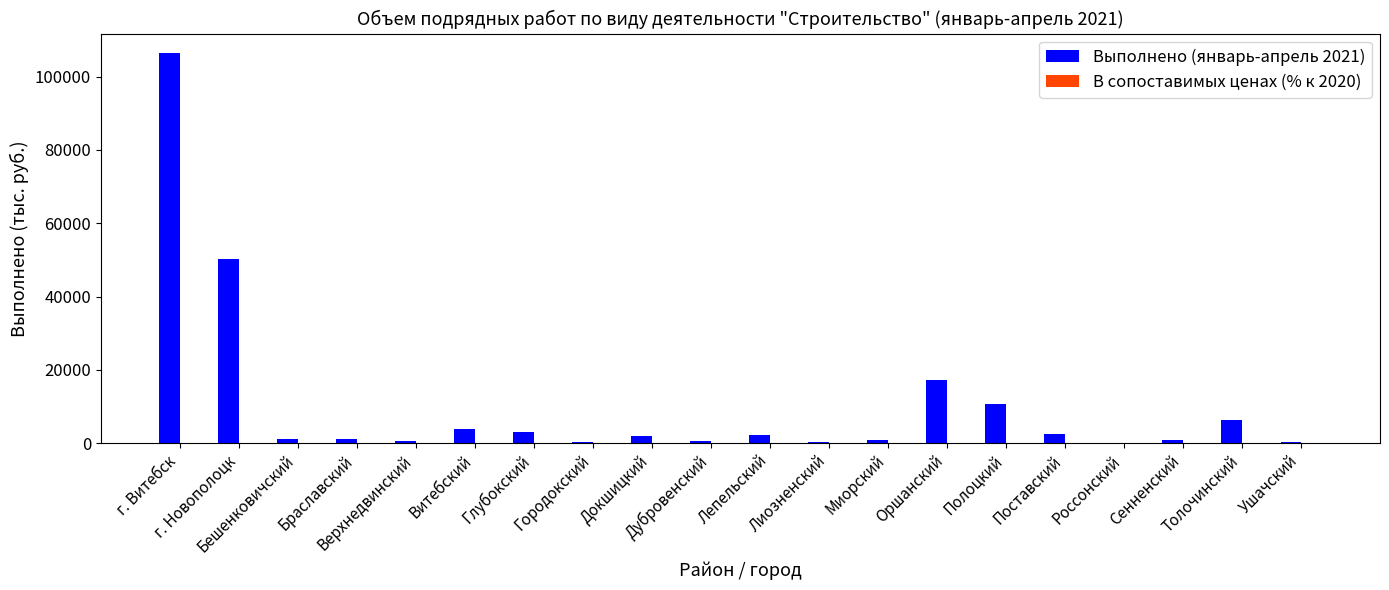

What is the maximum value for Выполнено (январь-апрель 2021)?

106436.0